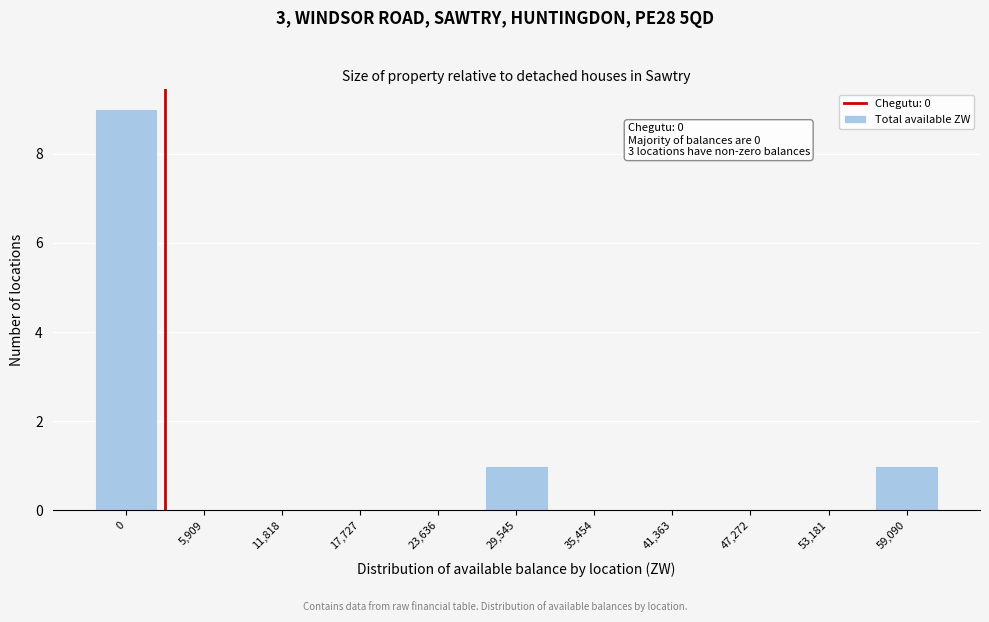

Reading left to right, list all the values displayed in this chart.

0=9	5,909=0	11,818=0	17,727=0	23,636=0	29,545=1	35,454=0	41,363=0	47,272=0	53,181=0	59,090=1